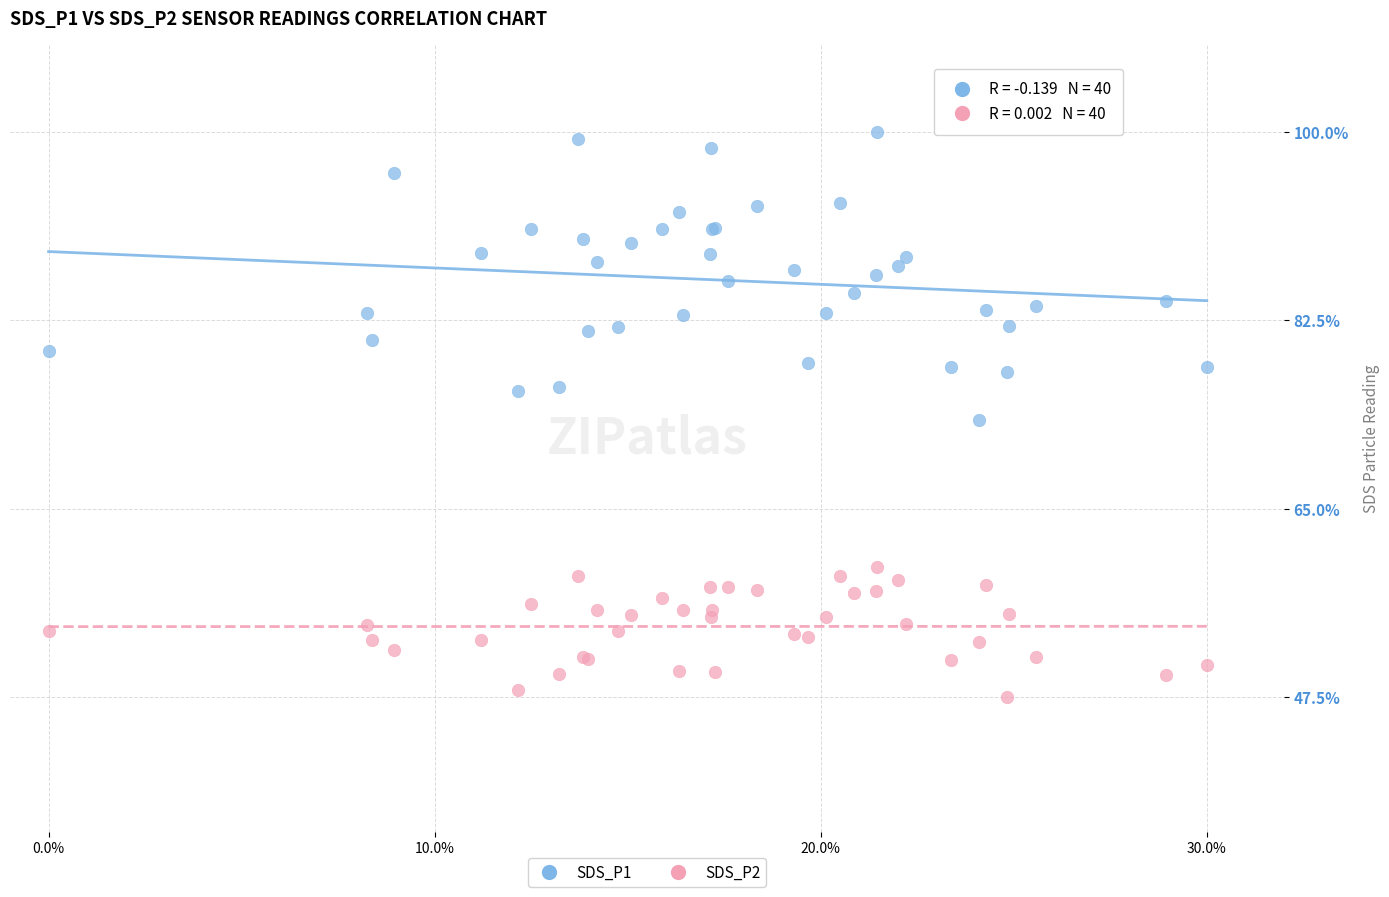

Which series has the largest Y range (max minus min)?

SDS_P1